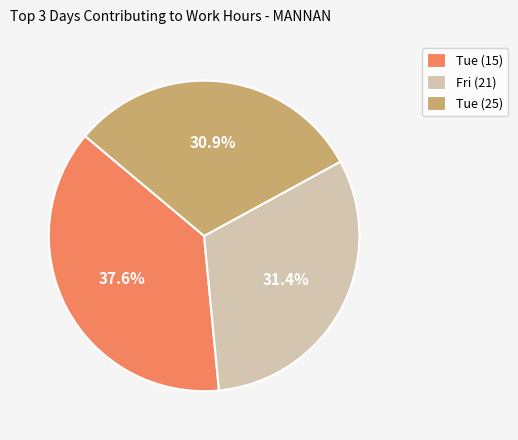

Is there any slice that represents more than half of the pie?

No